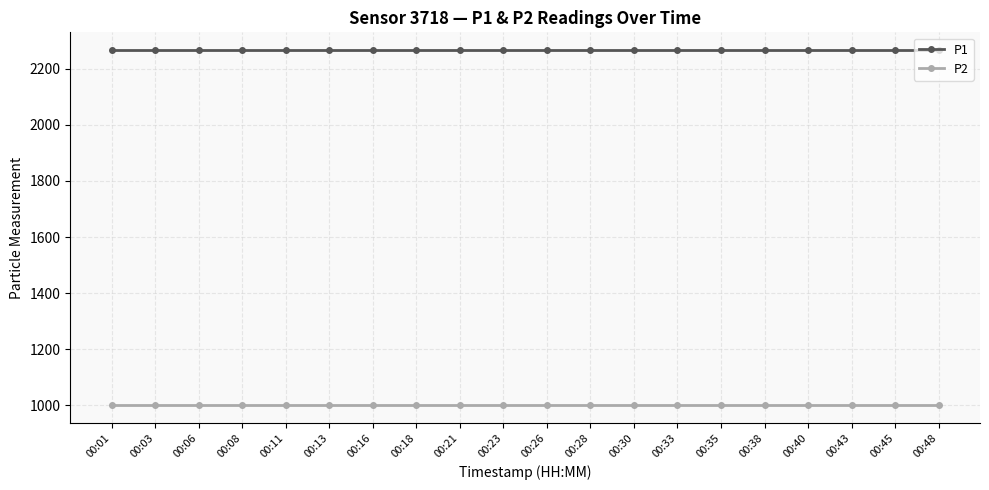

True or false: P2 and P1 intersect in this chart.

False